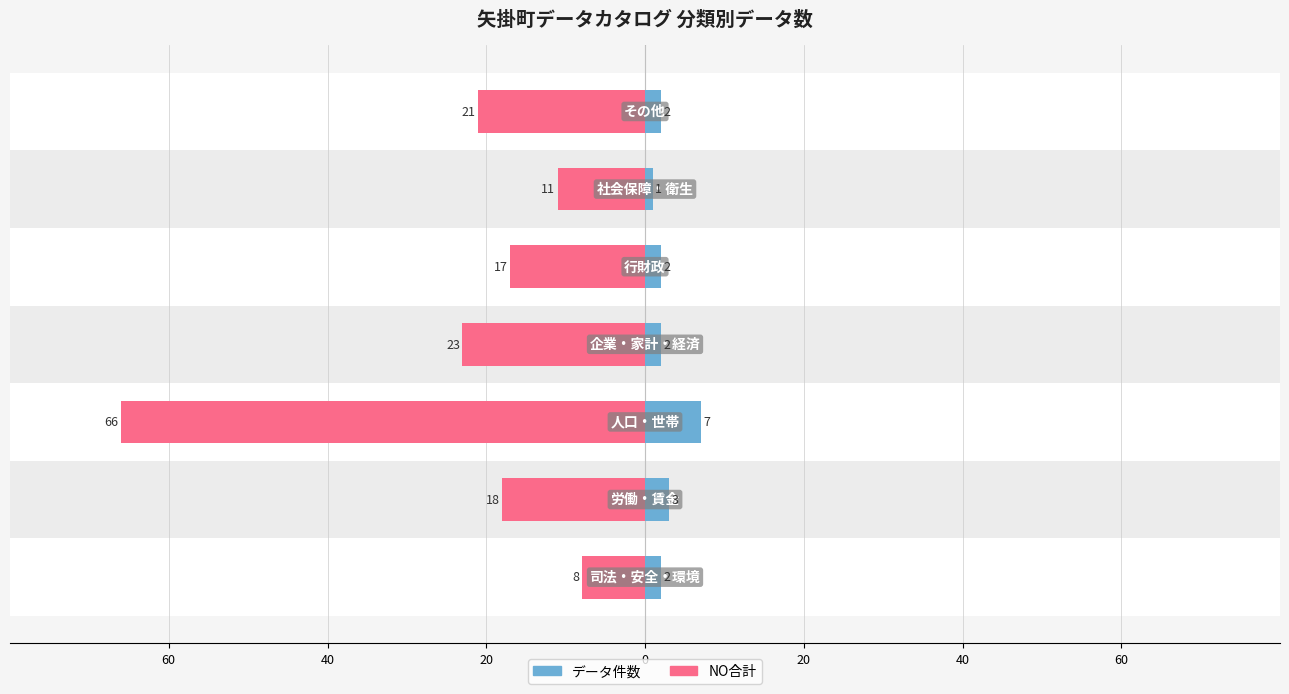

What is the sum of all NO合計 values?

-164